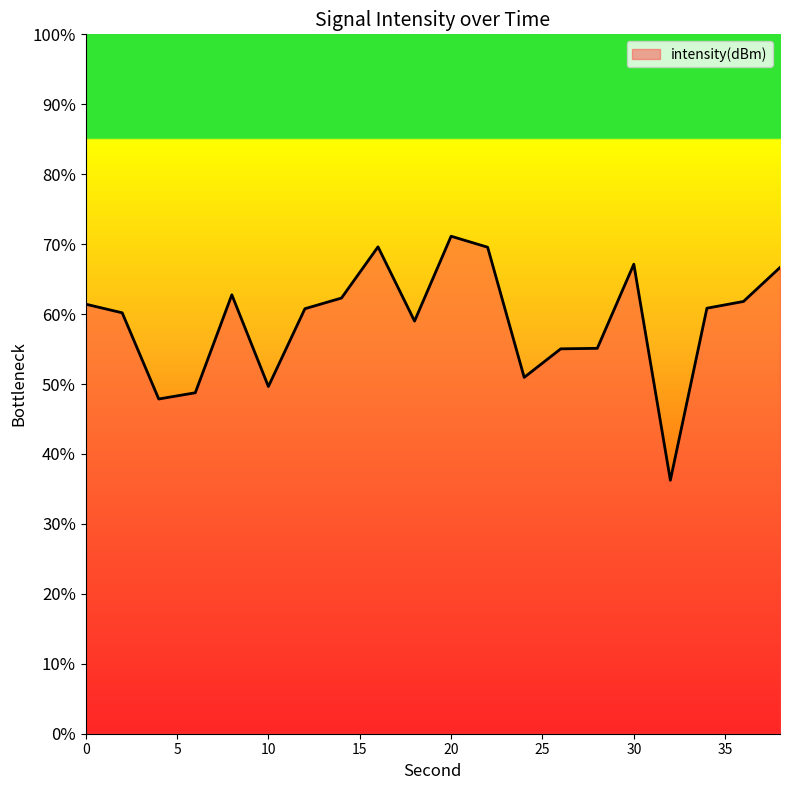

What is the greatest value displayed?

71.1